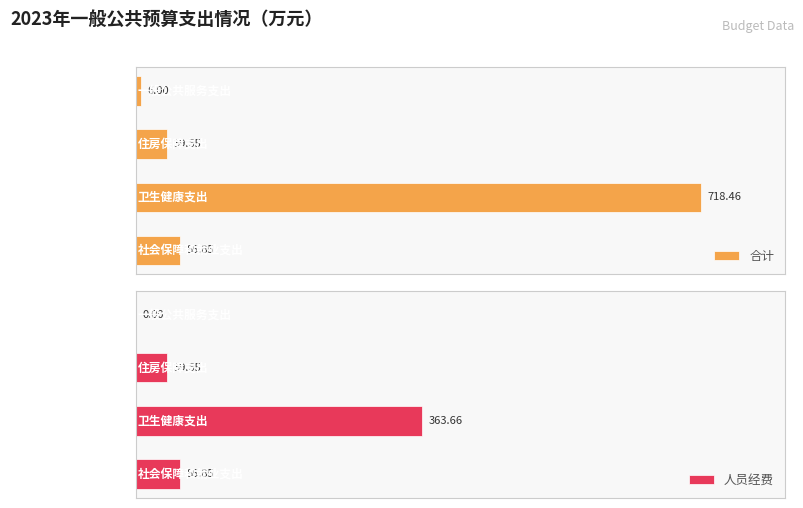

Rank the categories by 合计 value from highest to lowest.

卫生健康支出, 社会保障和就业支出, 住房保障支出, 一般公共服务支出